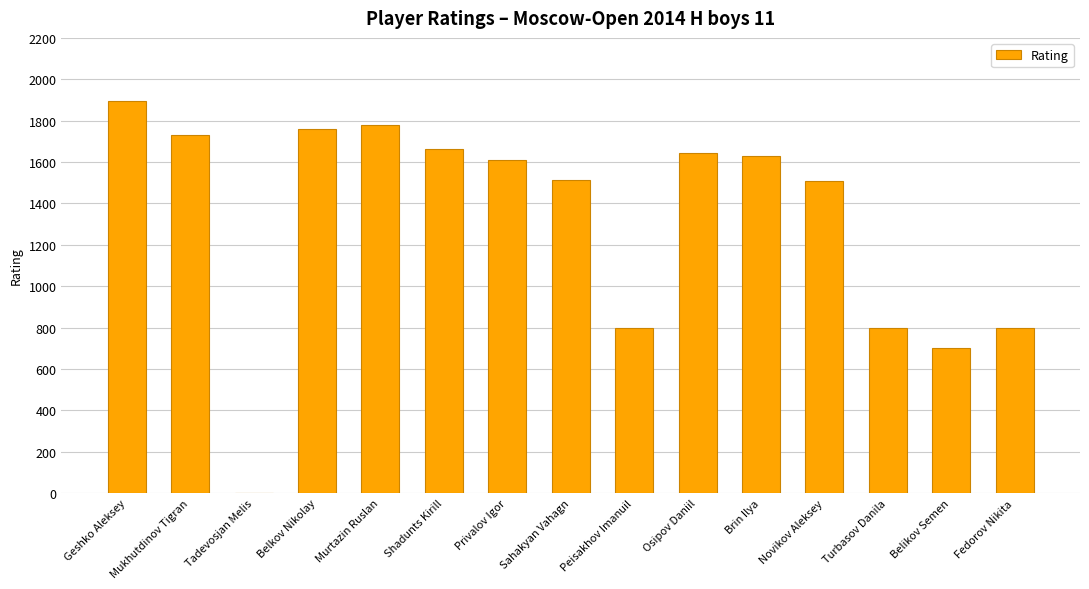

What is the sum of all values?

19832